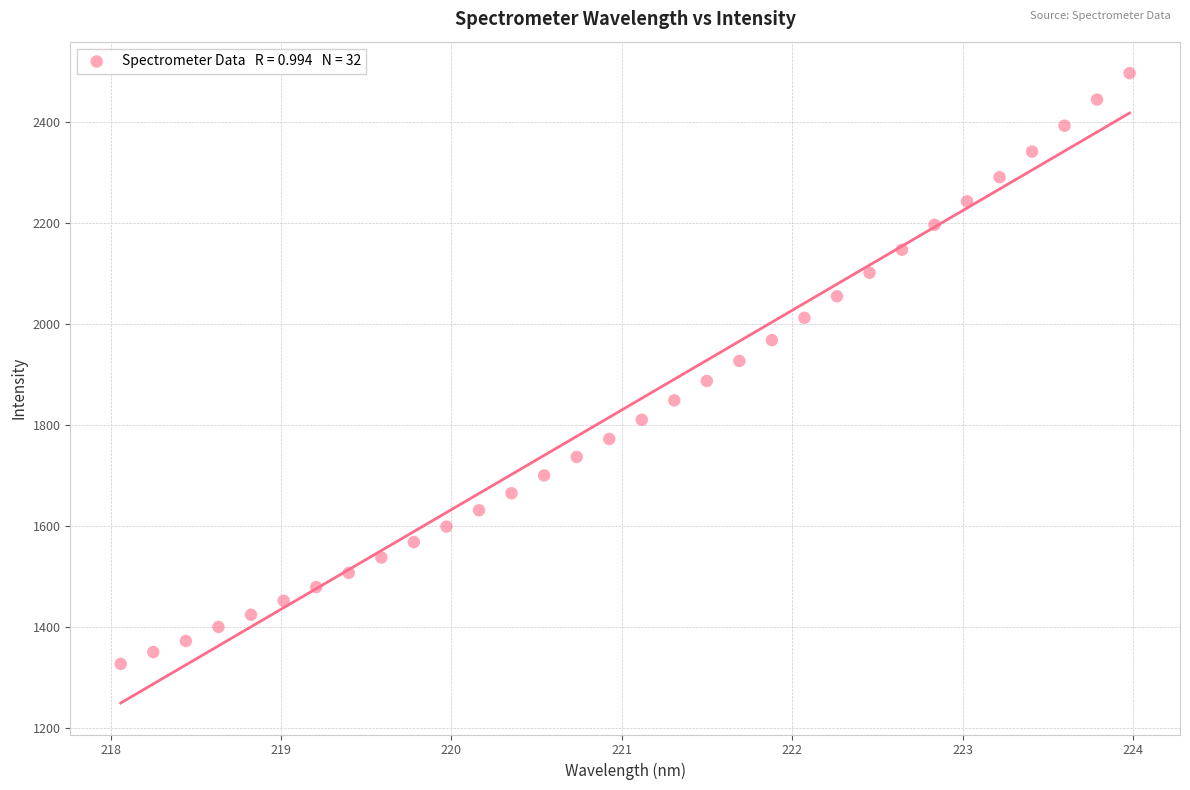

What is the range of Y values (max minus min)?

1169.7